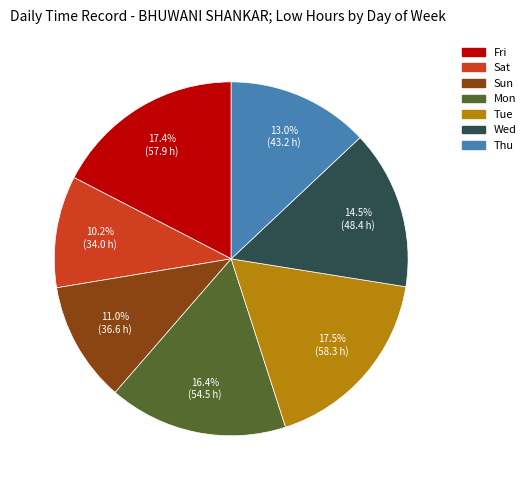

To the nearest percent, what portion does Sun represent?

11%